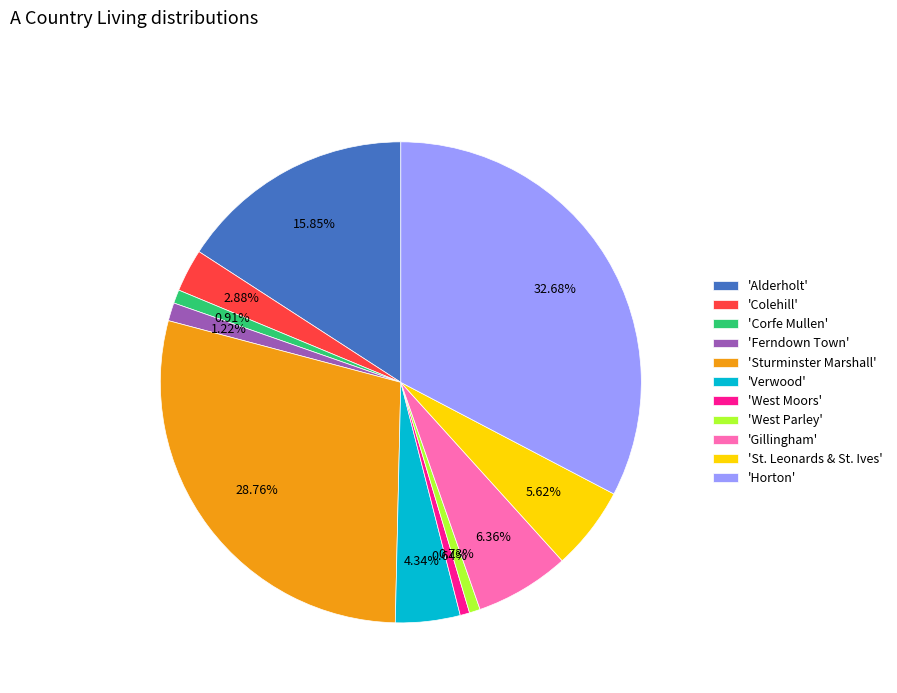

Which has a higher value, 'St. Leonards & St. Ives' or 'Verwood'?

'St. Leonards & St. Ives'